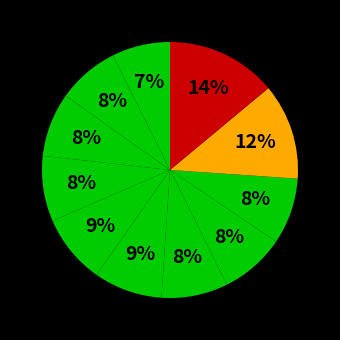

Count the number of slices in the pie.

11